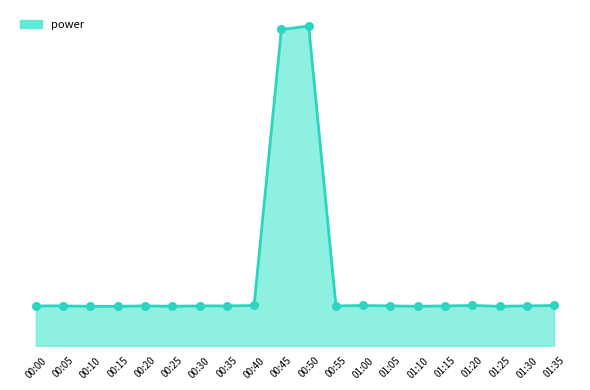

Approximately how many times larger is the value at 00:00 compared to 00:10?

1.0